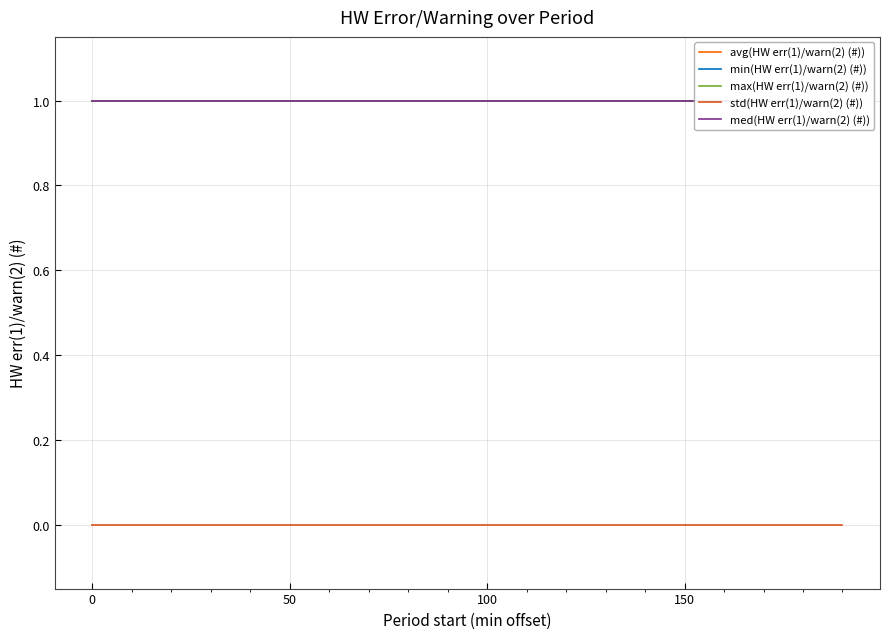

What are all the series names shown in the legend?

avg(HW err(1)/warn(2) (#)), min(HW err(1)/warn(2) (#)), max(HW err(1)/warn(2) (#)), std(HW err(1)/warn(2) (#)), med(HW err(1)/warn(2) (#))